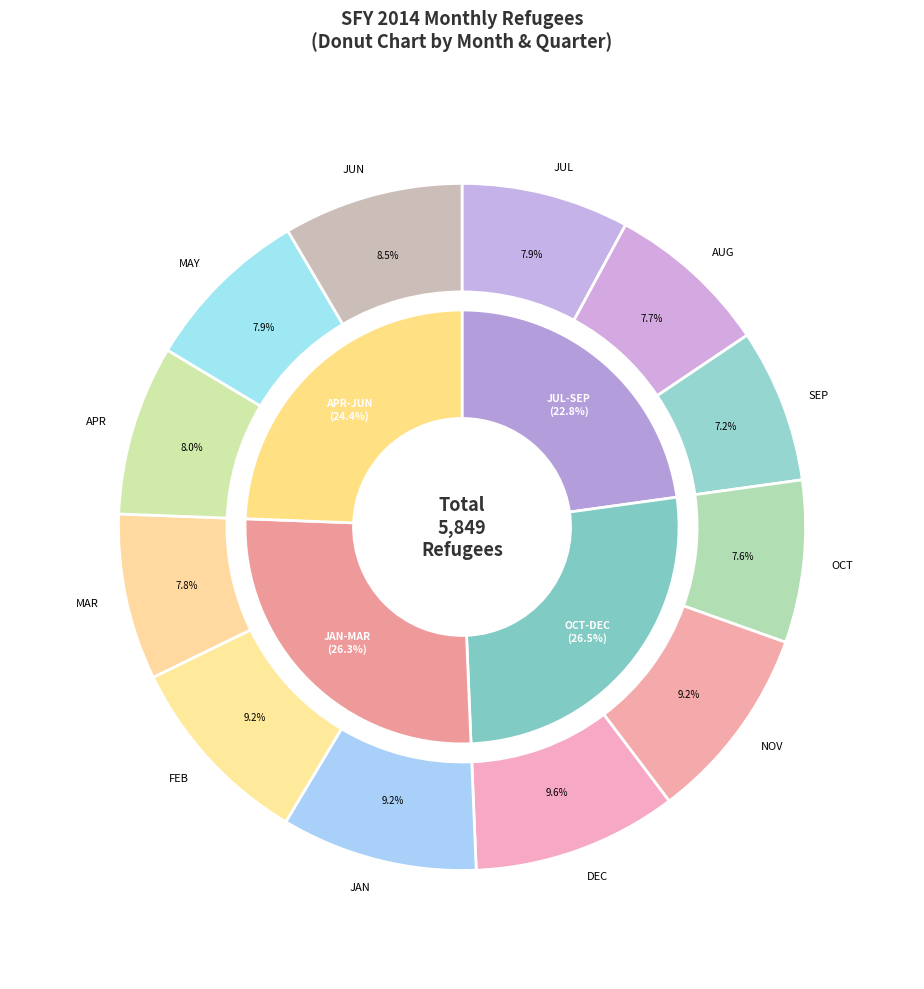

What is the smallest slice in the pie chart?

SEP